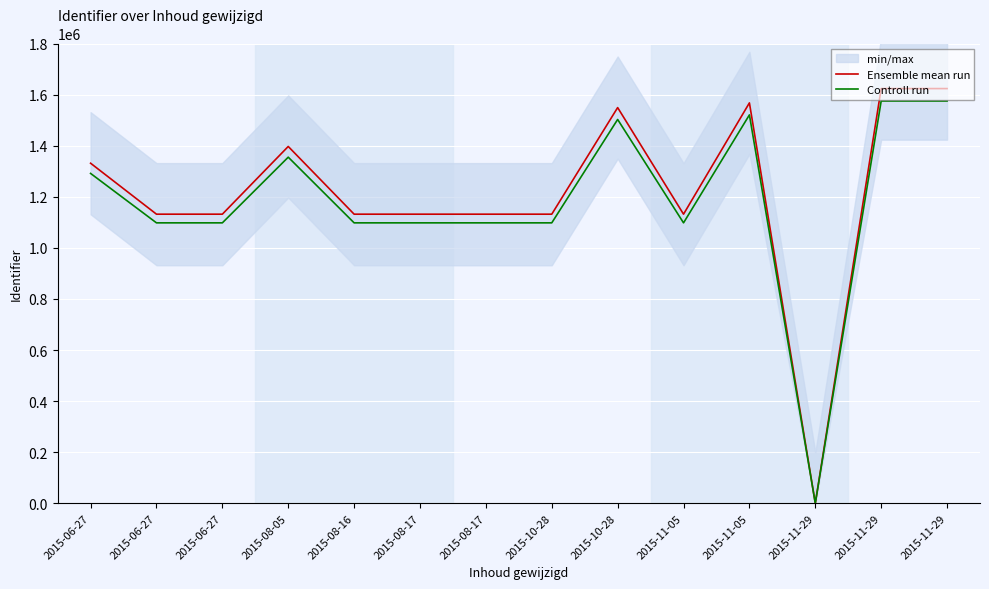

How many interior local peaks does the Ensemble mean run series have?

4